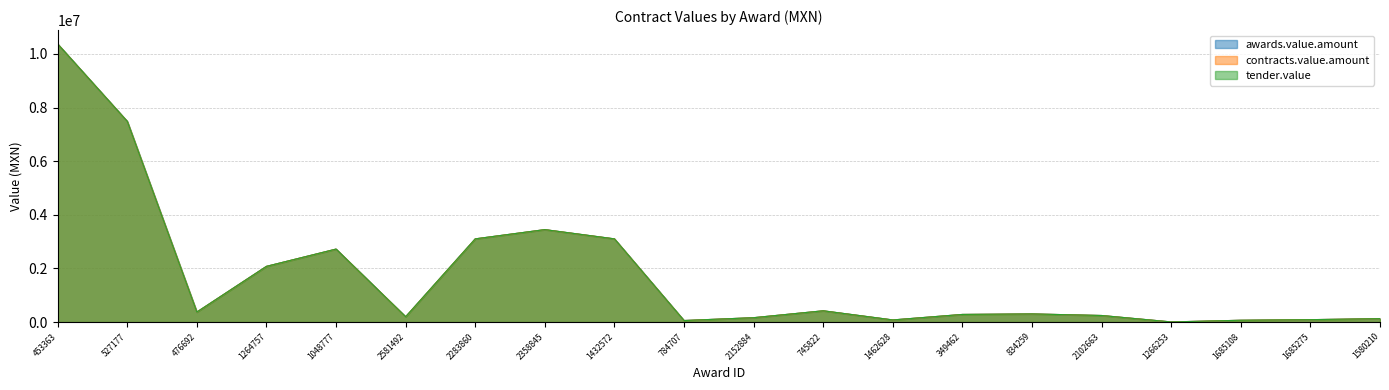

At which category does the chart reach its peak across all series?

453363